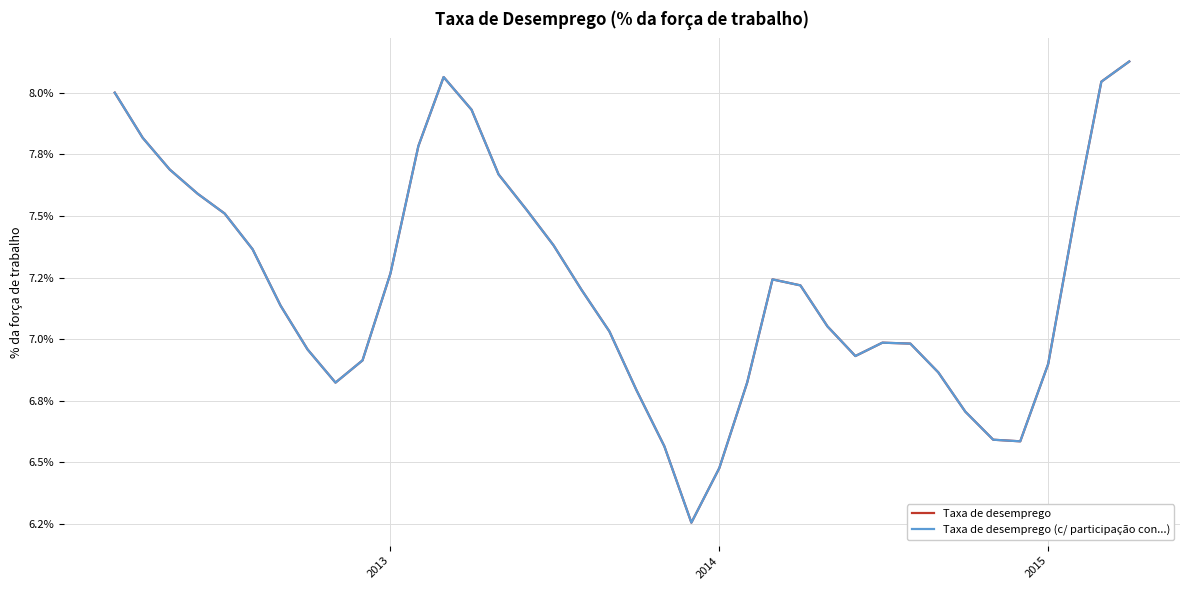

Does the chart display data point markers on the line(s)?

No